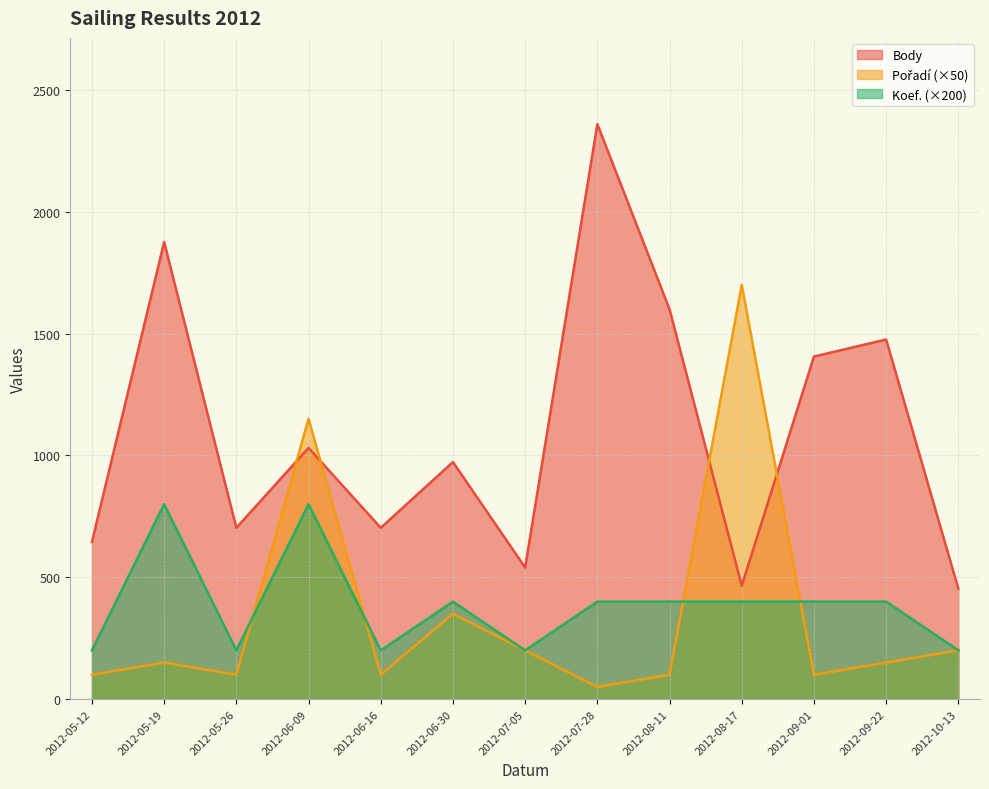

Reading left to right, transcribe all the data shown in this chart.

Body: 2012-05-12=645	2012-05-19=1876	2012-05-26=703	2012-06-09=1031	2012-06-16=703	2012-06-30=973	2012-07-05=540	2012-07-28=2360	2012-08-11=1600	2012-08-17=465	2012-09-01=1406	2012-09-22=1476	2012-10-13=453
Pořadí: 2012-05-12=100	2012-05-19=150	2012-05-26=100	2012-06-09=1150	2012-06-16=100	2012-06-30=350	2012-07-05=200	2012-07-28=50	2012-08-11=100	2012-08-17=1700	2012-09-01=100	2012-09-22=150	2012-10-13=200
Koef.: 2012-05-12=200	2012-05-19=800	2012-05-26=200	2012-06-09=800	2012-06-16=200	2012-06-30=400	2012-07-05=200	2012-07-28=400	2012-08-11=400	2012-08-17=400	2012-09-01=400	2012-09-22=400	2012-10-13=200